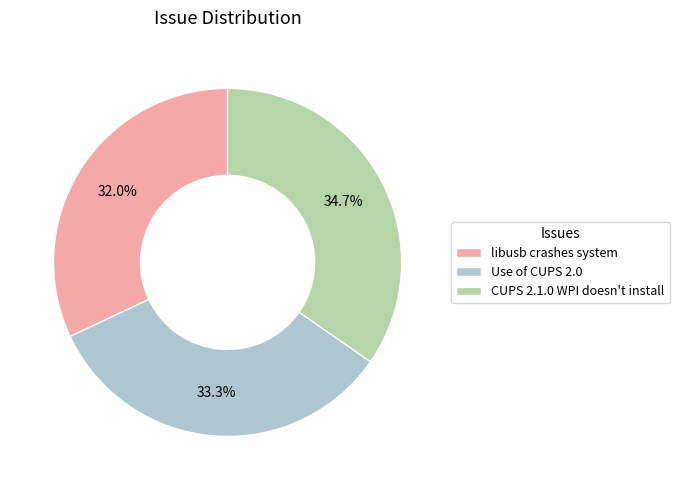

Rank the categories by value from highest to lowest.

CUPS 2.1.0 WPI doesn't install, Use of CUPS 2.0, libusb crashes system